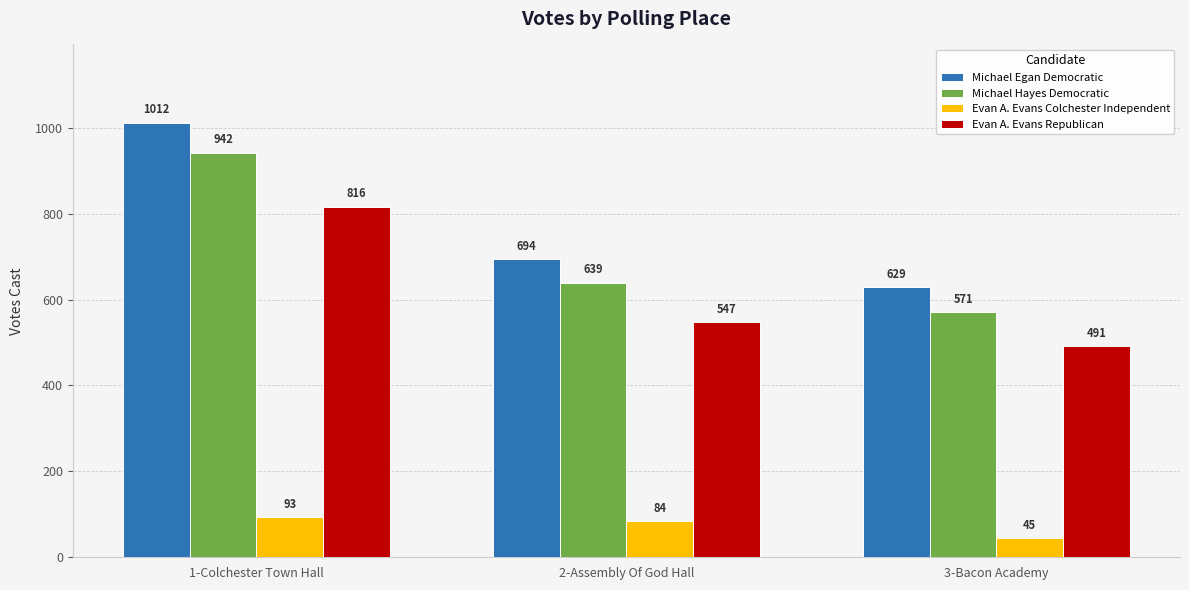

What is the sum of the Evan A. Evans Colchester Independent values at 2-Assembly Of God Hall and 1-Colchester Town Hall?

177